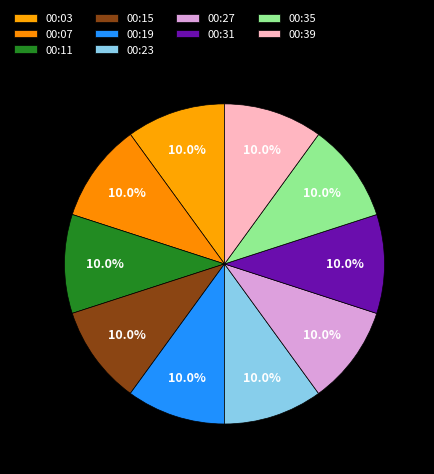

Rank the categories by value from lowest to highest.

00:11, 00:15, 00:03, 00:39, 00:31, 00:35, 00:27, 00:07, 00:23, 00:19